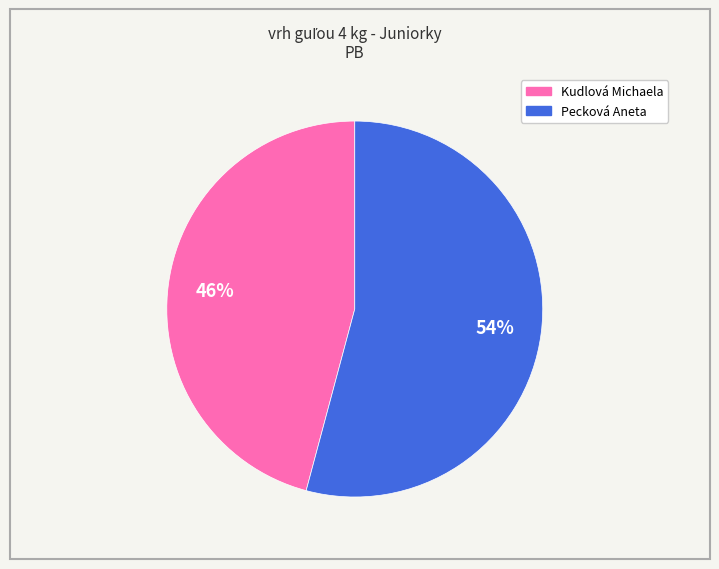

What percentage is the Pecková Aneta slice, to the nearest percent?

54%